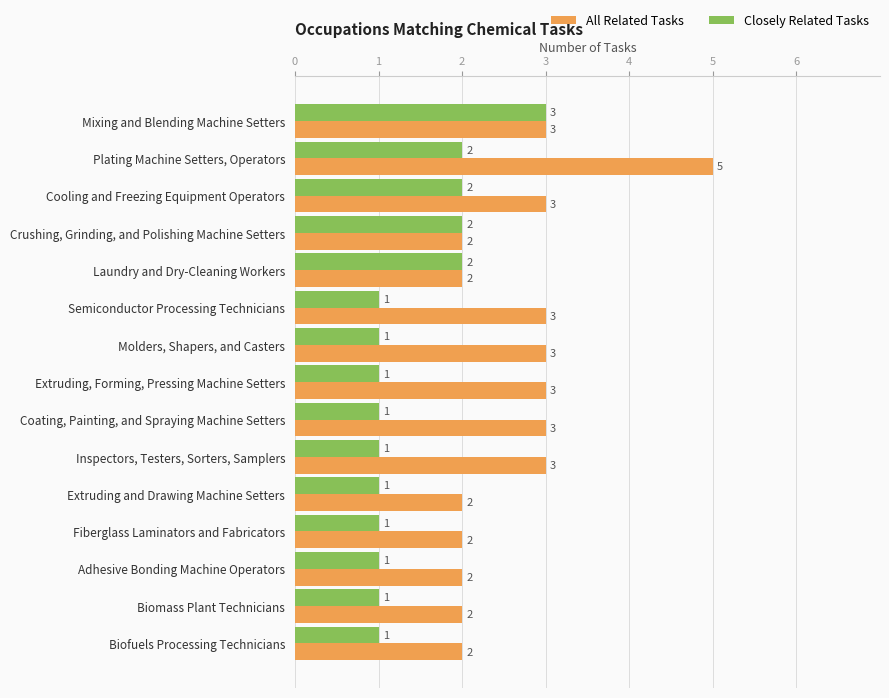

What is the approximate value of Closely Related Tasks at Mixing and Blending Machine Setters?

3